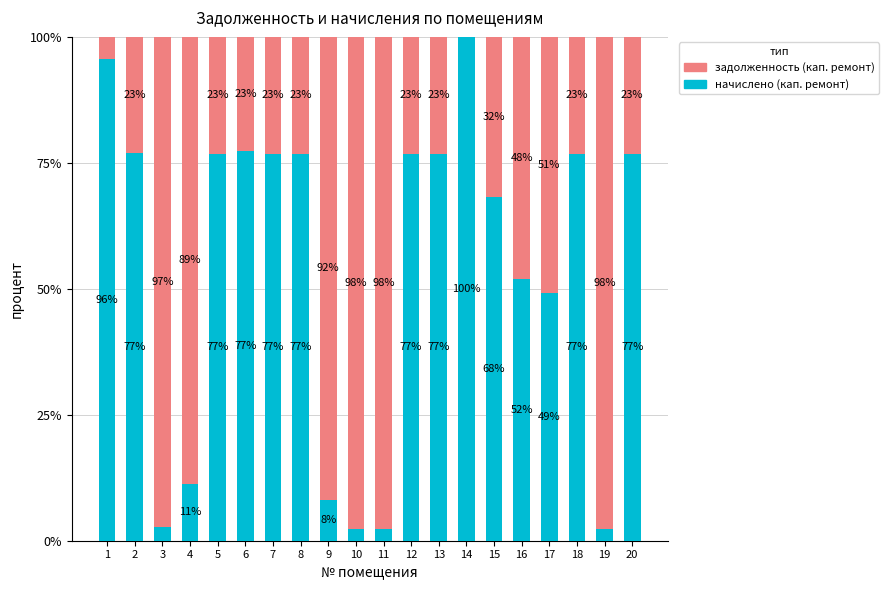

The value of начислено (кап. ремонт) at 14 is 100.0. True or false?

True